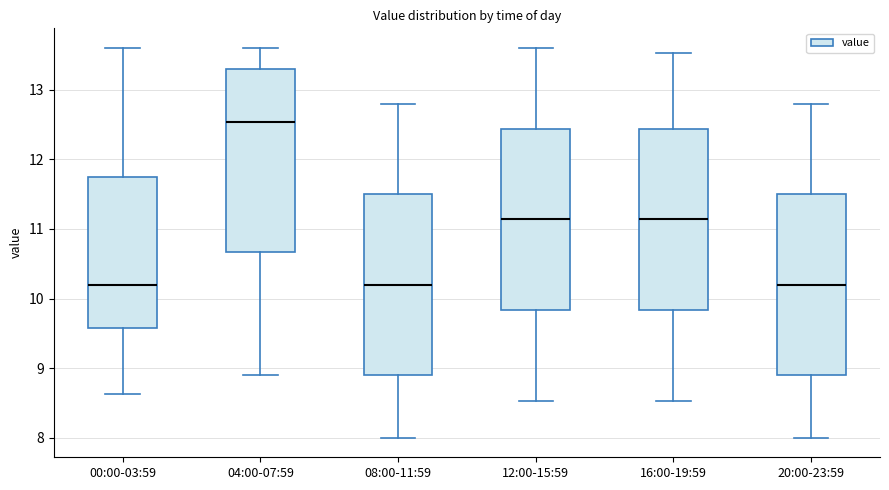

Reading left to right, transcribe this box plot: for each box, give where its median line is, the range the box spans, and where its two whiskers end, as read against the y-axis. The values are not printed on the chart, so give them approximately, as read against the axis.

00:00-03:59: median 10.2, box 9.6 to 11.8, whiskers 8.6 to 13.6
04:00-07:59: median 12.5, box 10.7 to 13.3, whiskers 8.9 to 13.6
08:00-11:59: median 10.2, box 8.9 to 11.5, whiskers 8.0 to 12.8
12:00-15:59: median 11.1, box 9.8 to 12.4, whiskers 8.5 to 13.6
16:00-19:59: median 11.1, box 9.8 to 12.4, whiskers 8.5 to 13.5
20:00-23:59: median 10.2, box 8.9 to 11.5, whiskers 8.0 to 12.8